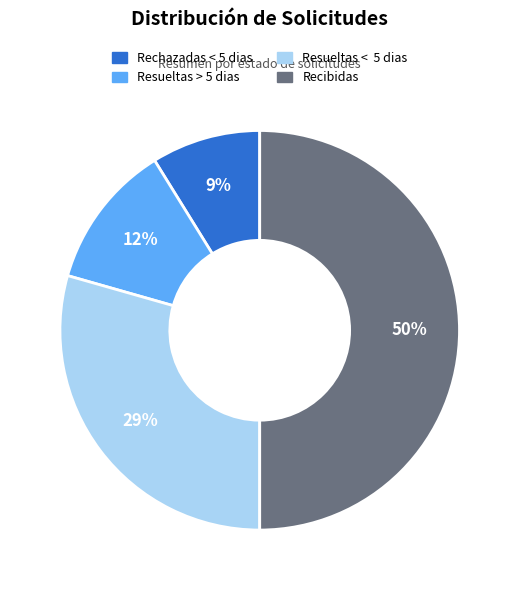

To the nearest percent, what is the combined percentage of Resueltas > 5 dias and Recibidas?

62%